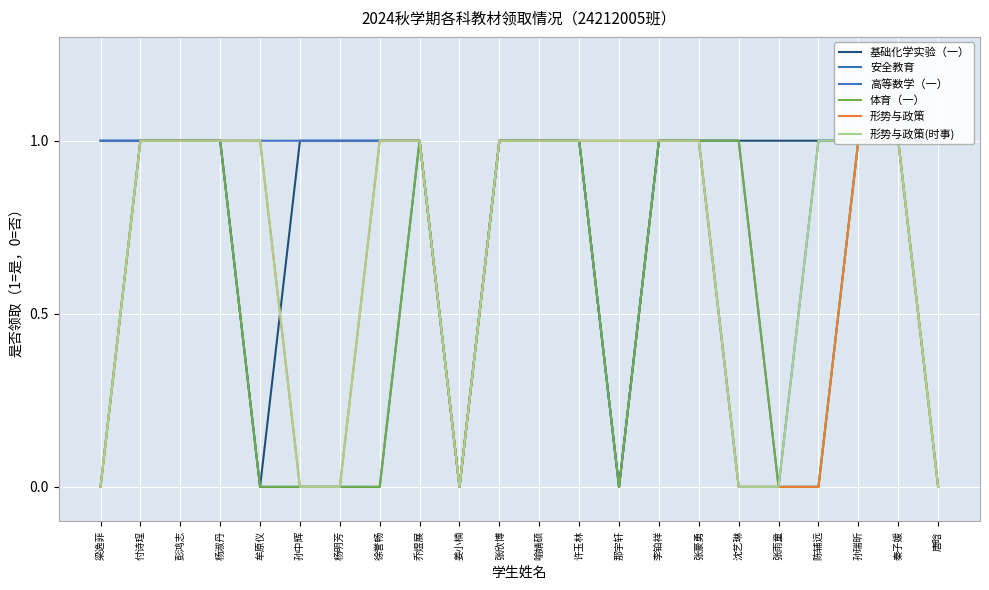

What are all the series names shown in the legend?

基础化学实验（一）, 安全教育, 高等数学（一）, 体育（一）, 形势与政策, 形势与政策(时事)